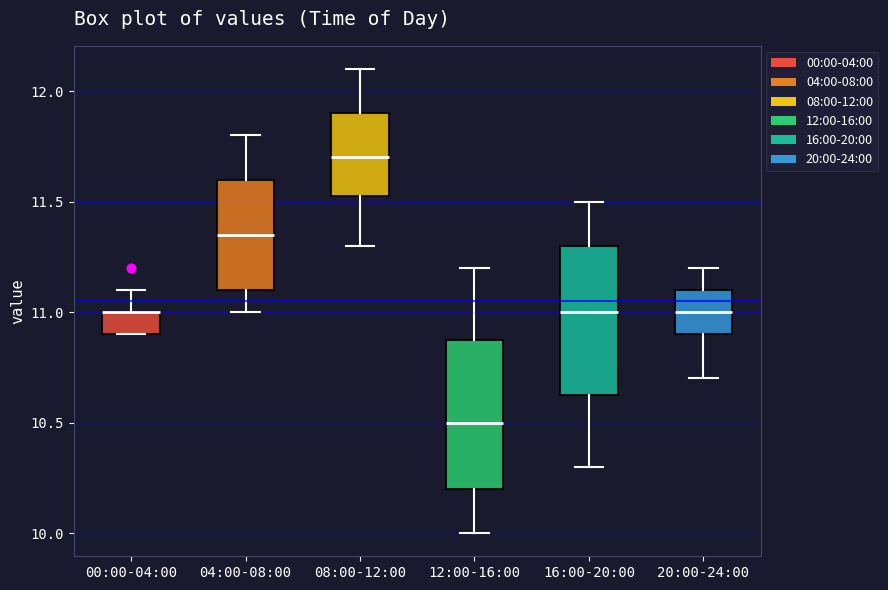

Reading left to right, read every box against the y-axis: the position of its median line, the range the box covers, and the ends of its whiskers. The values are not printed on the chart, so give them approximately, as read against the axis.

00:00-04:00: median 11.00 (drawn on the box's upper edge), box 10.90 to 11.00, whiskers 10.90 to 11.10
04:00-08:00: median 11.35, box 11.10 to 11.60, whiskers 11.00 to 11.80
08:00-12:00: median 11.70, box 11.55 to 11.90, whiskers 11.30 to 12.10
12:00-16:00: median 10.50, box 10.20 to 10.90, whiskers 10.00 to 11.20
16:00-20:00: median 11.00, box 10.65 to 11.30, whiskers 10.30 to 11.50
20:00-24:00: median 11.00, box 10.90 to 11.10, whiskers 10.70 to 11.20